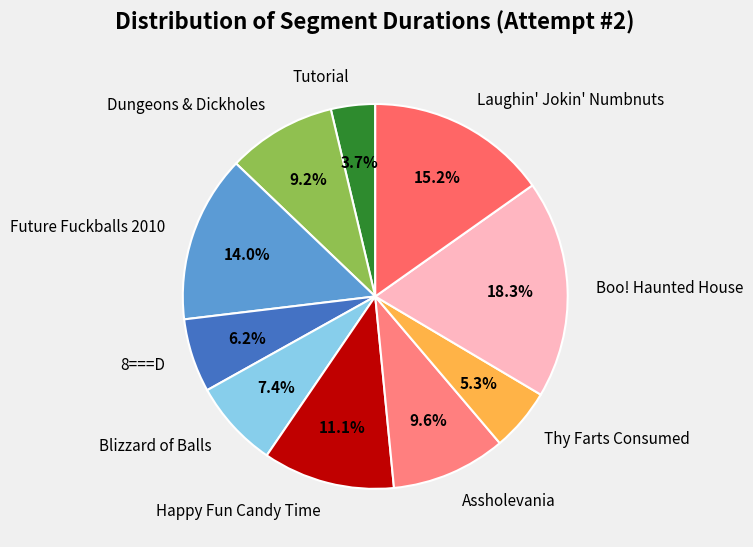

How many segments does this pie chart have?

10